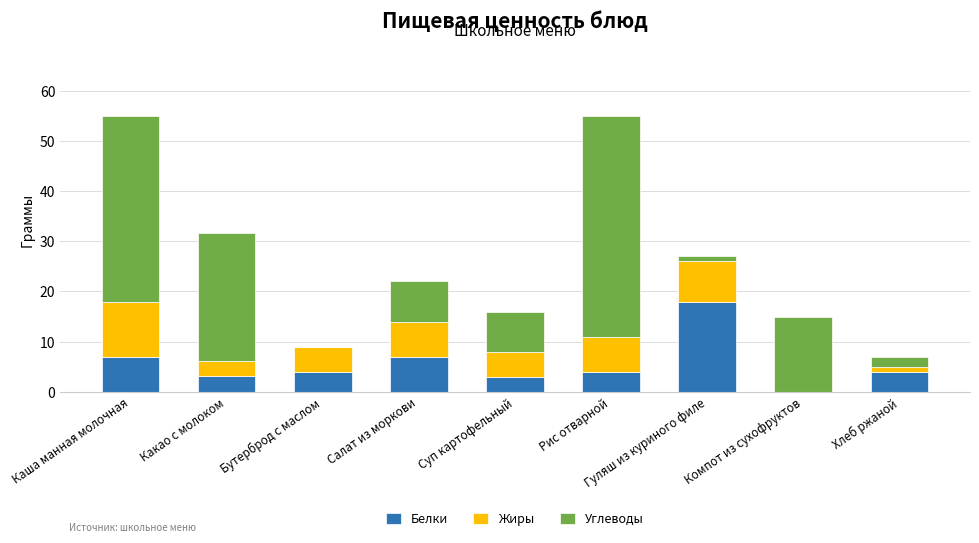

What is the total value across all series at Суп картофельный?

16.0